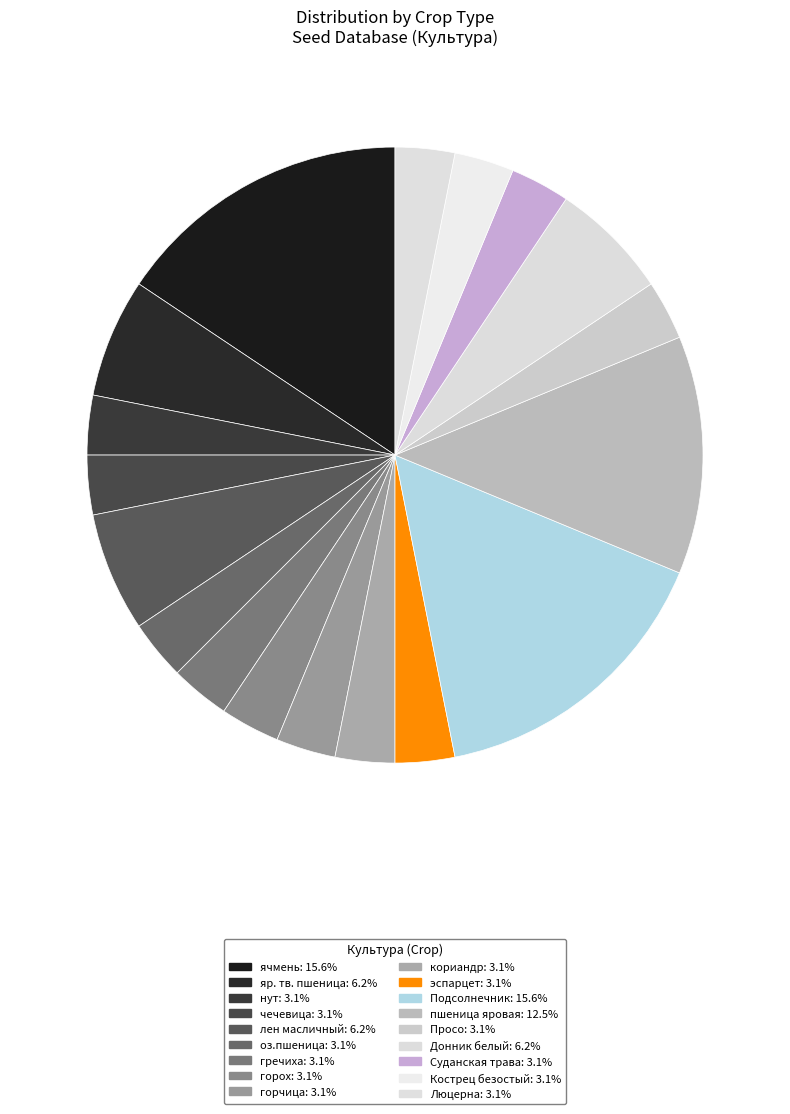

How many slices are in this pie chart?

18